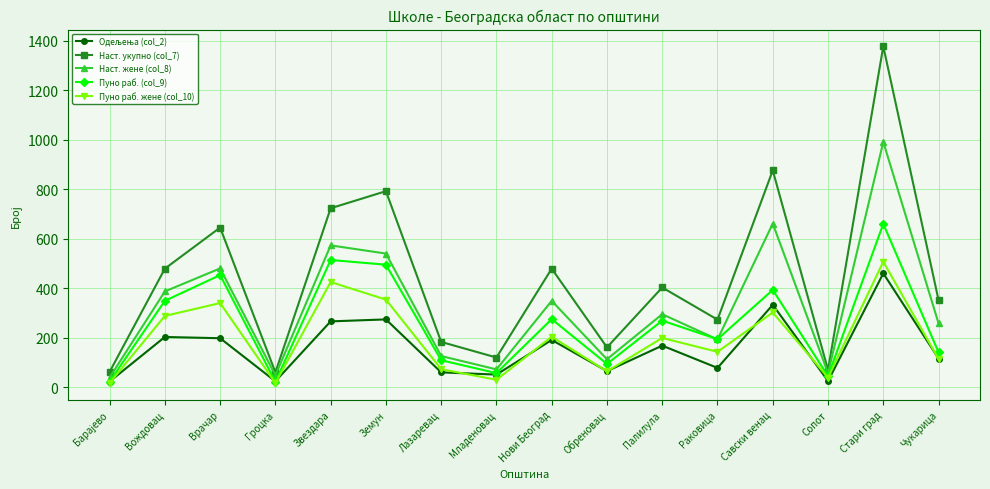

Is it true that Наст. жене (col_8) equals 350 at Нови Београд?

True